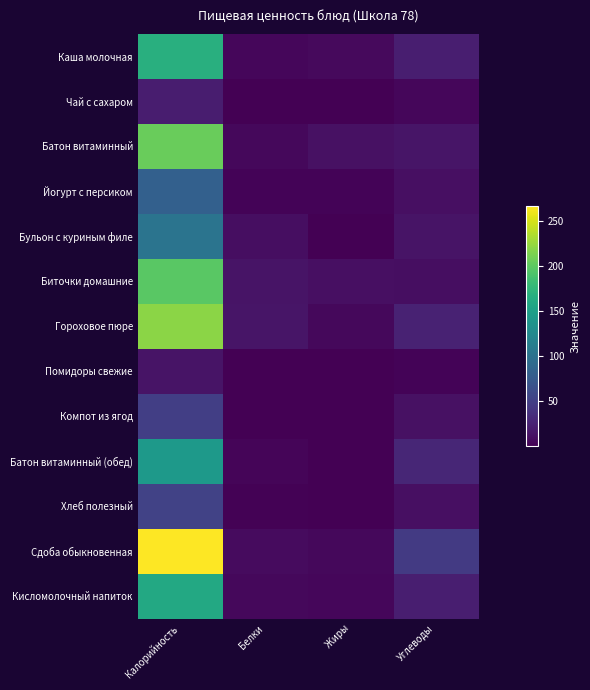

Which series has the largest total across all categories?

Сдоба обыкновенная